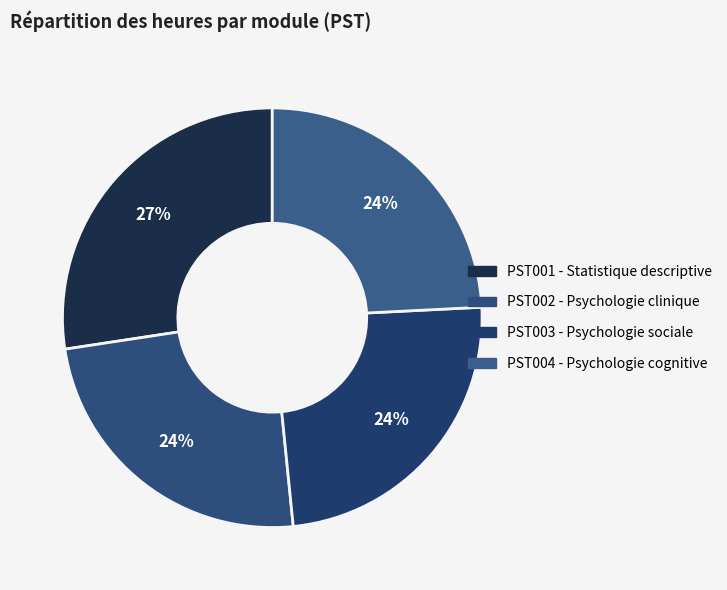

How many slices are in this pie chart?

4